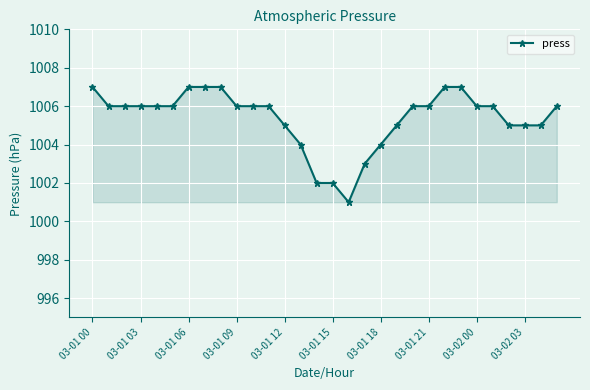

What is the value of the 26th point from the left?

1006